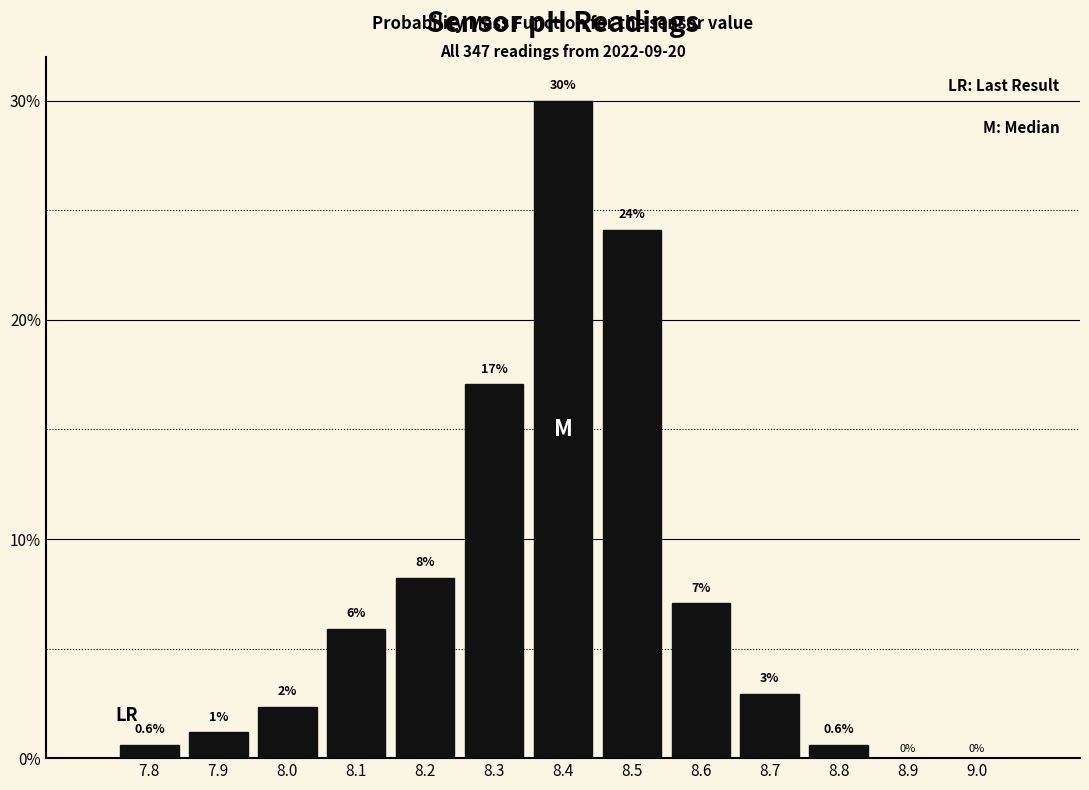

Which has a higher value, 8.2 or 8.5?

8.5